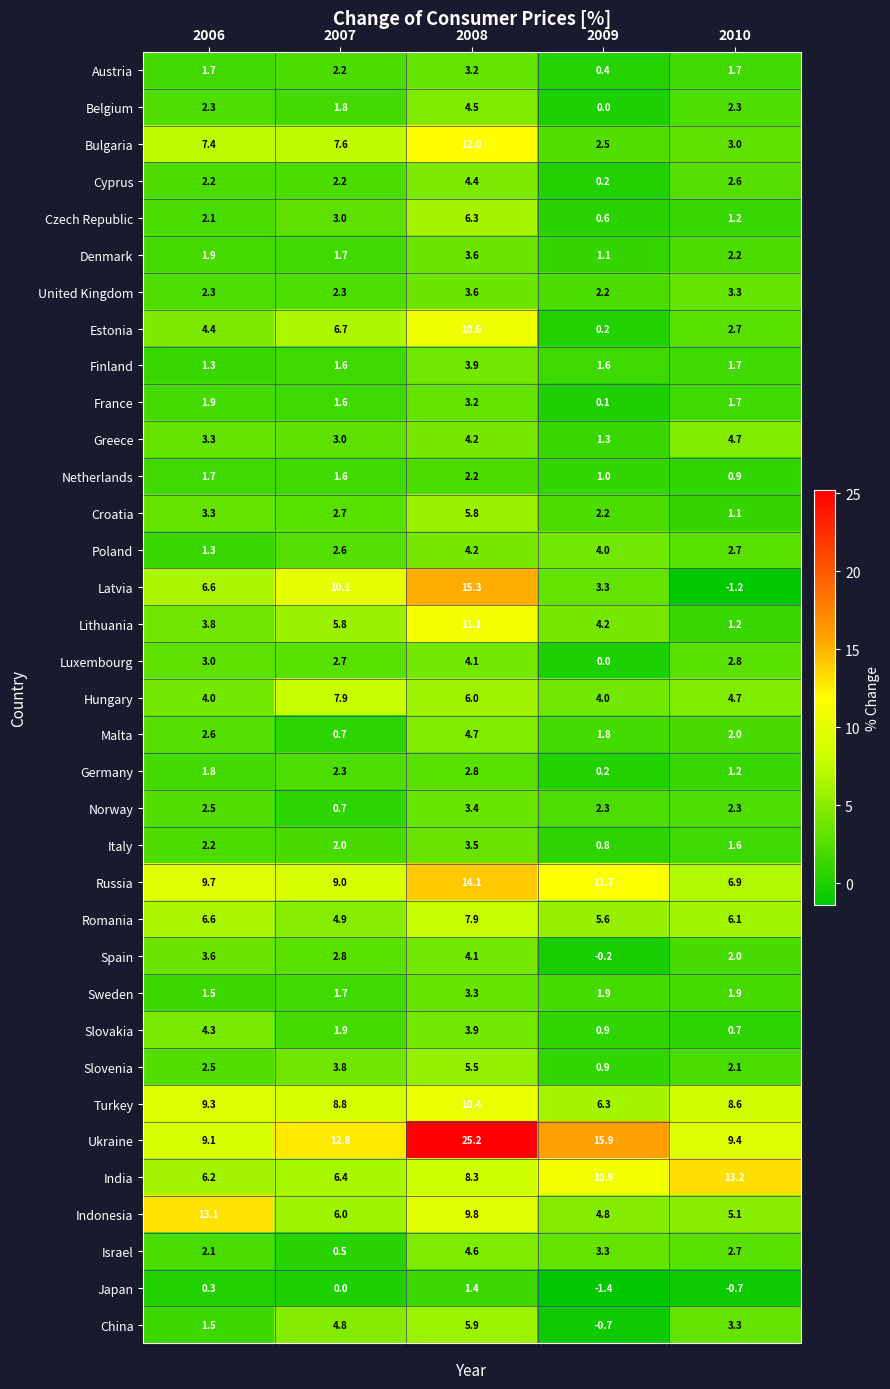

What is the spread (max minus min) of values at 2006?

12.8